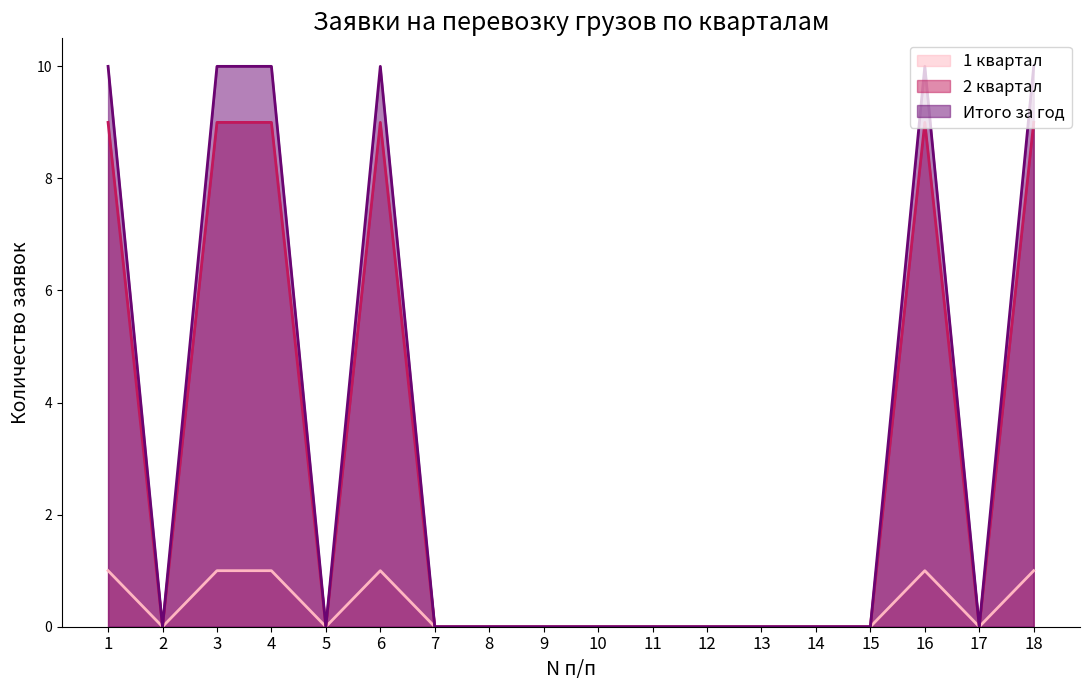

Which series has the largest range (max minus min)?

Итого за год